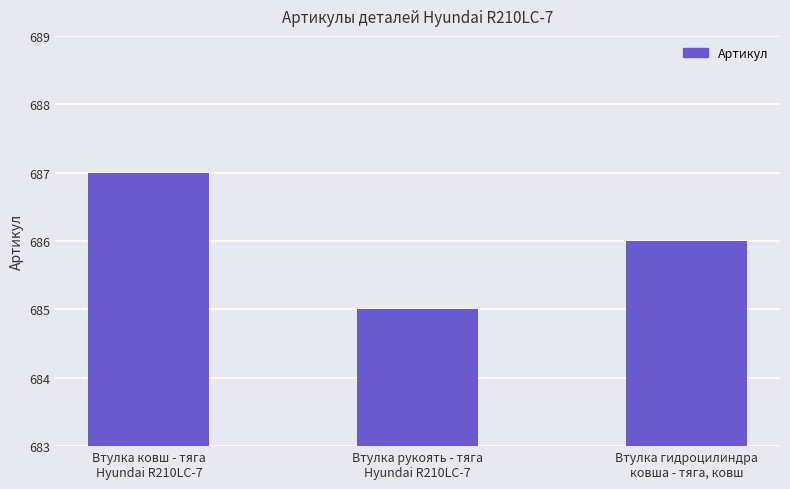

What is the average value?

686